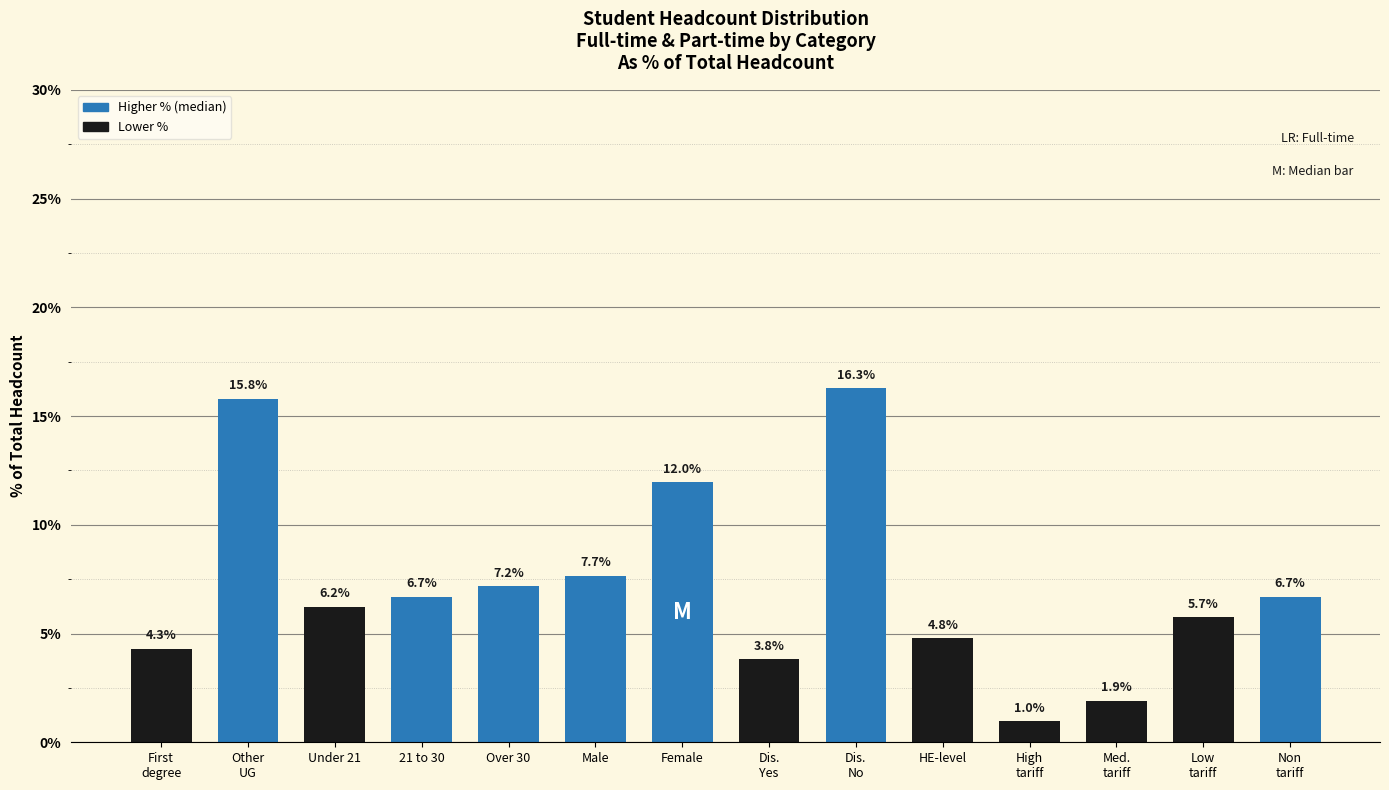

Reading left to right, transcribe all the data shown in this chart.

4.3	15.8	6.2	6.7	7.2	7.7	12.0	3.8	16.3	4.8	1.0	1.9	5.7	6.7